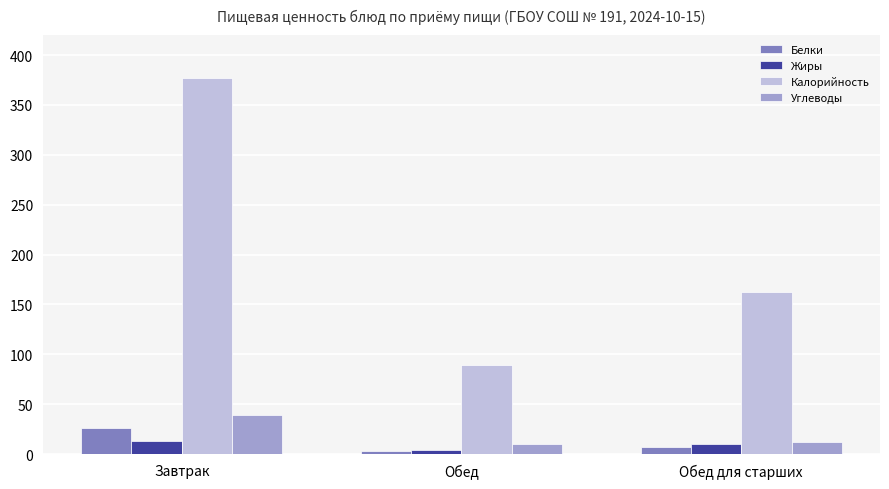

Rank the series by their maximum value, from lowest to highest.

Жиры, Белки, Углеводы, Калорийность